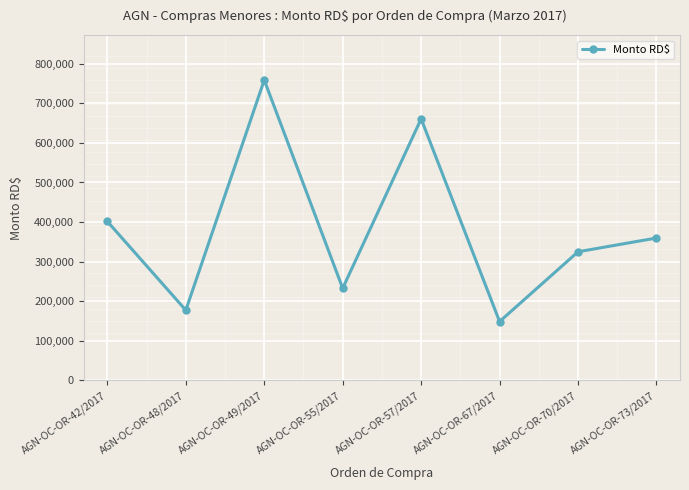

Reading right to left, what are all the values shown in this chart?

359732.6	325000.0	148731.9	660800.0	232755.0	758754.4	177390.6	401524.4